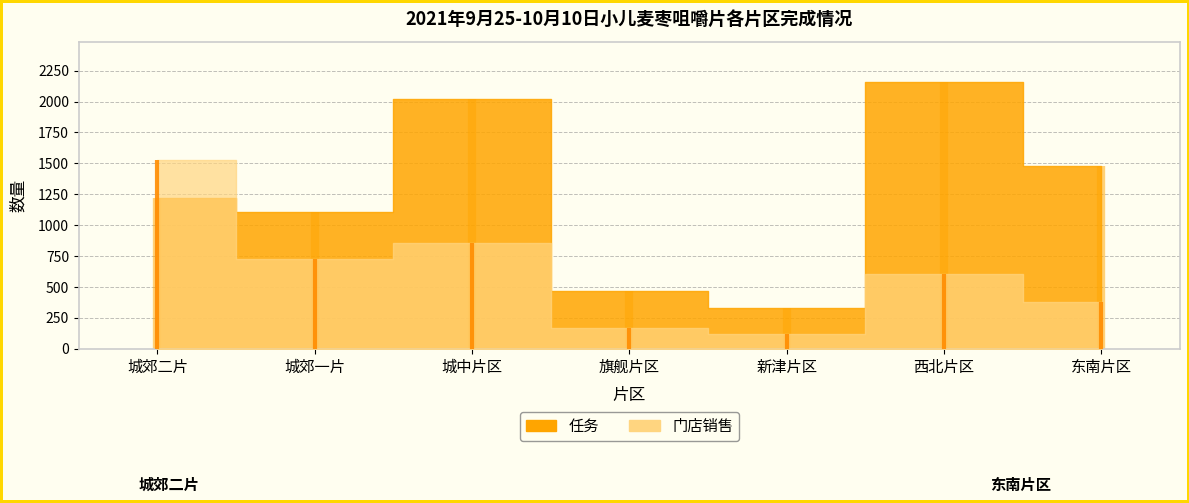

What is the difference between the maximum and second lowest values in the 任务 series?

1690